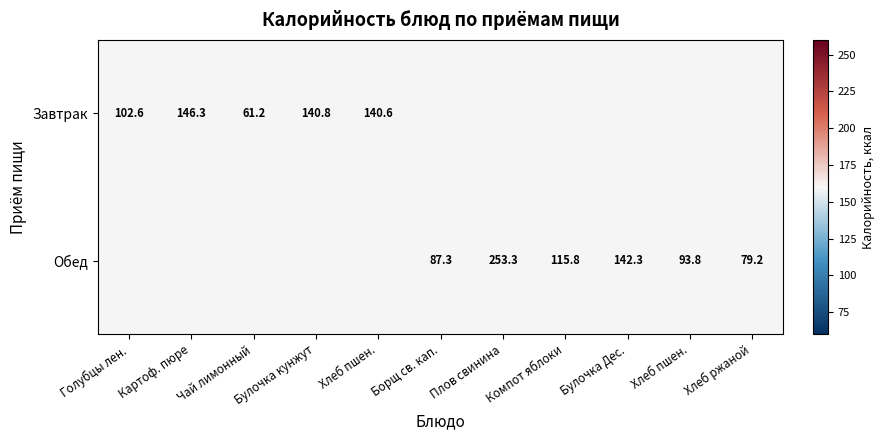

Rank the series by their maximum value, from lowest to highest.

Завтрак, Обед